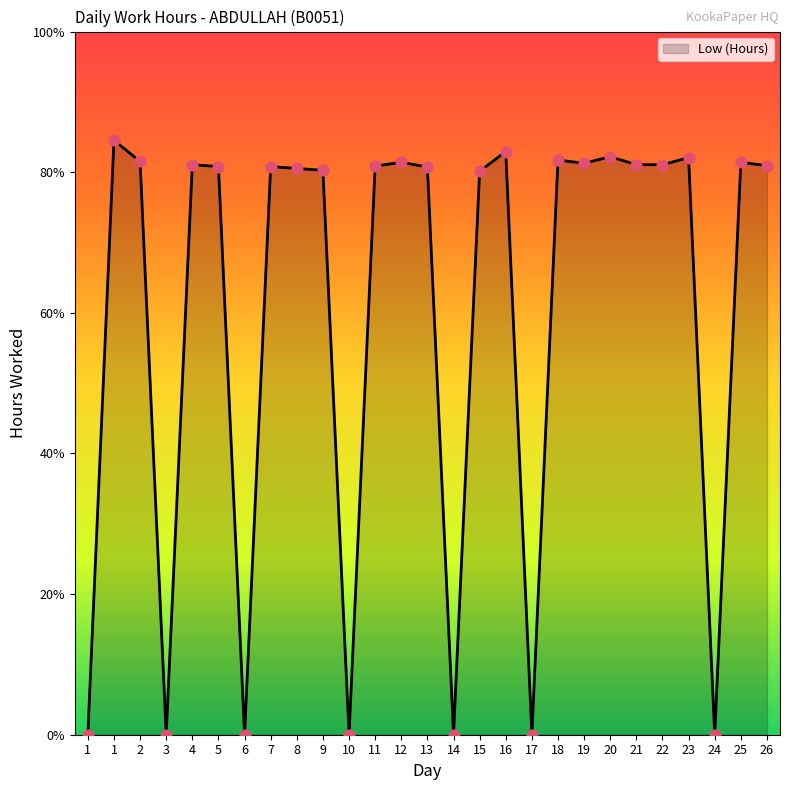

Does the chart have visible grid lines?

No